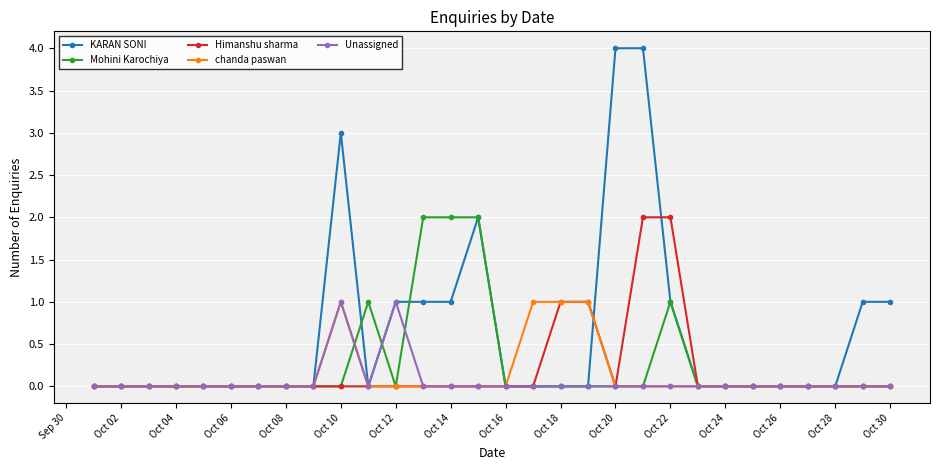

Which series has the widest spread of values?

KARAN SONI